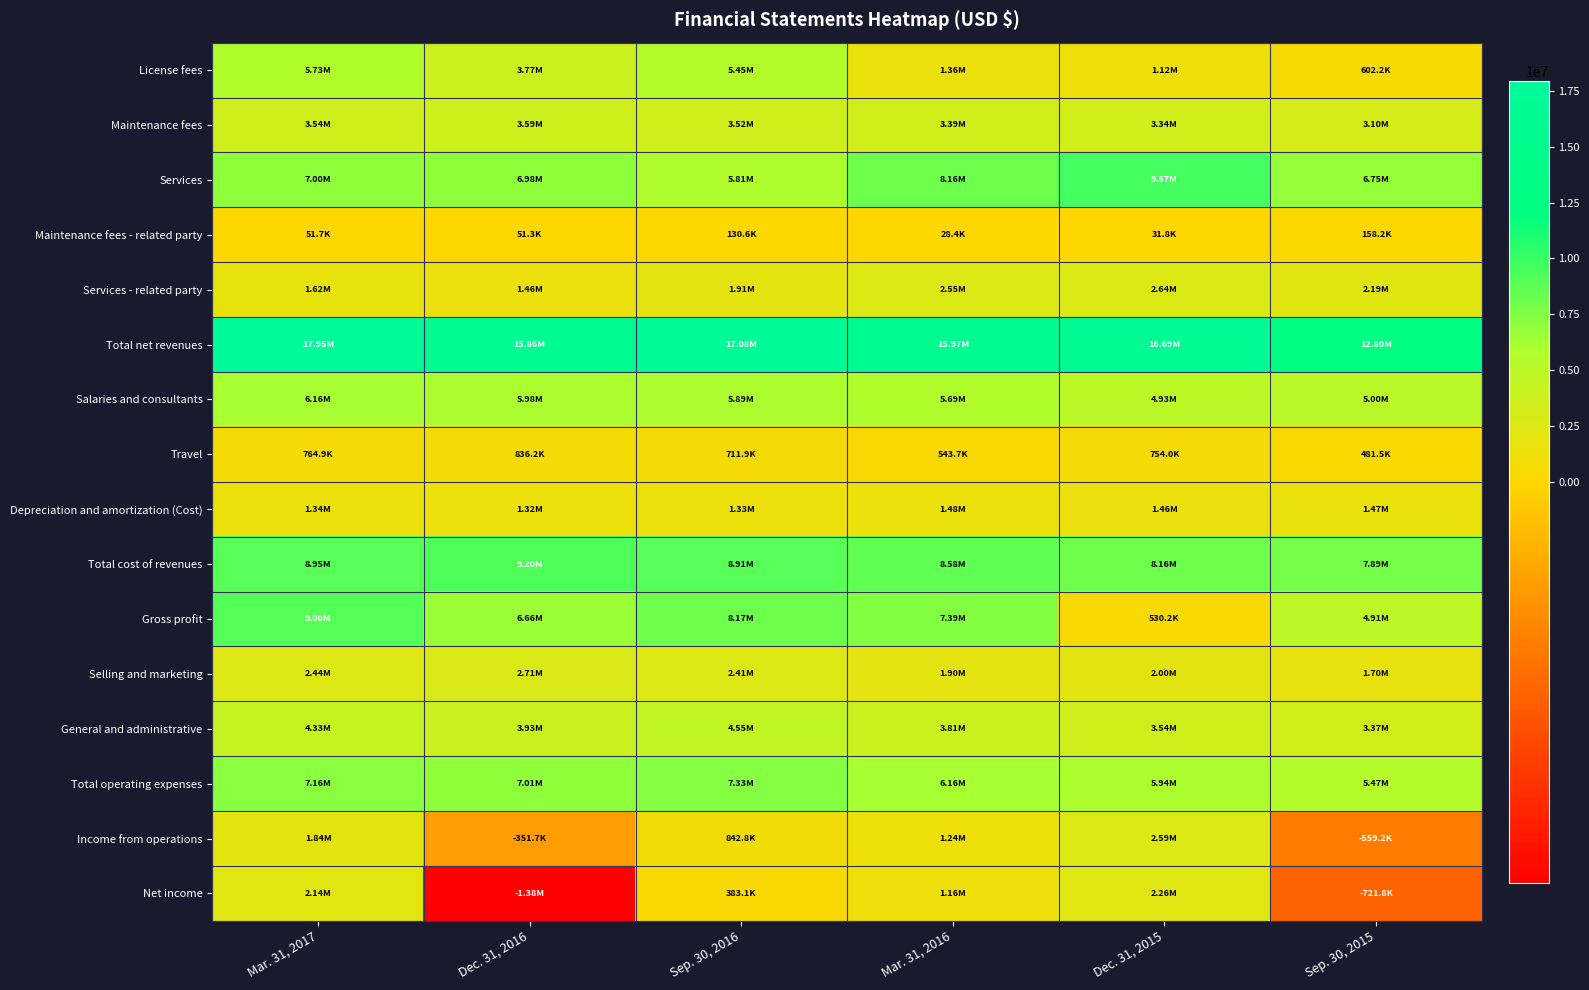

Reading left to right, extract all data points from this chart.

License fees: Mar. 31, 2017=5730222	Dec. 31, 2016=3769557	Sep. 30, 2016=5453795	Mar. 31, 2016=1358469	Dec. 31, 2015=1115837	Sep. 30, 2015=602235
Maintenance fees: Mar. 31, 2017=3538996	Dec. 31, 2016=3588899	Sep. 30, 2016=3523797	Mar. 31, 2016=3388526	Dec. 31, 2015=3336557	Sep. 30, 2015=3101126
Services: Mar. 31, 2017=7004272	Dec. 31, 2016=6984084	Sep. 30, 2016=5806717	Mar. 31, 2016=8159490	Dec. 31, 2015=9574104	Sep. 30, 2015=6753873
Maintenance fees - related party: Mar. 31, 2017=51698	Dec. 31, 2016=51345	Sep. 30, 2016=130631	Mar. 31, 2016=28423	Dec. 31, 2015=31755	Sep. 30, 2015=158231
Services - related party: Mar. 31, 2017=1624132	Dec. 31, 2016=1464901	Sep. 30, 2016=1914572	Mar. 31, 2016=2554347	Dec. 31, 2015=2635675	Sep. 30, 2015=2187408
Total net revenues: Mar. 31, 2017=17949320	Dec. 31, 2016=15858786	Sep. 30, 2016=17076469	Mar. 31, 2016=15973899	Dec. 31, 2015=16693928	Sep. 30, 2015=12802873
Salaries and consultants: Mar. 31, 2017=6161110	Dec. 31, 2016=5979804	Sep. 30, 2016=5893349	Mar. 31, 2016=5691530	Dec. 31, 2015=4925565	Sep. 30, 2015=4999890
Travel: Mar. 31, 2017=764867	Dec. 31, 2016=836240	Sep. 30, 2016=711895	Mar. 31, 2016=543672	Dec. 31, 2015=754009	Sep. 30, 2015=481453
Depreciation and amortization (Cost): Mar. 31, 2017=1340188	Dec. 31, 2016=1318764	Sep. 30, 2016=1330872	Mar. 31, 2016=1483695	Dec. 31, 2015=1461466	Sep. 30, 2015=1474235
Total cost of revenues: Mar. 31, 2017=8953115	Dec. 31, 2016=9200535	Sep. 30, 2016=8908454	Mar. 31, 2016=8579765	Dec. 31, 2015=8163722	Sep. 30, 2015=7894375
Gross profit: Mar. 31, 2017=8996205	Dec. 31, 2016=6658251	Sep. 30, 2016=8168015	Mar. 31, 2016=7394134	Dec. 31, 2015=530206	Sep. 30, 2015=4908498
Selling and marketing: Mar. 31, 2017=2439948	Dec. 31, 2016=2713478	Sep. 30, 2016=2411136	Mar. 31, 2016=1896295	Dec. 31, 2015=2002990	Sep. 30, 2015=1698404
General and administrative: Mar. 31, 2017=4329798	Dec. 31, 2016=3933413	Sep. 30, 2016=4552098	Mar. 31, 2016=3808327	Dec. 31, 2015=3536676	Sep. 30, 2015=3366047
Total operating expenses: Mar. 31, 2017=7155581	Dec. 31, 2016=7009983	Sep. 30, 2016=7325263	Mar. 31, 2016=6157975	Dec. 31, 2015=5943206	Sep. 30, 2015=5467693
Income from operations: Mar. 31, 2017=1840624	Dec. 31, 2016=-351732	Sep. 30, 2016=842752	Mar. 31, 2016=1236159	Dec. 31, 2015=2587000	Sep. 30, 2015=-559195
Net income: Mar. 31, 2017=2138217	Dec. 31, 2016=-1376730	Sep. 30, 2016=383103	Mar. 31, 2016=1156614	Dec. 31, 2015=2260692	Sep. 30, 2015=-721757